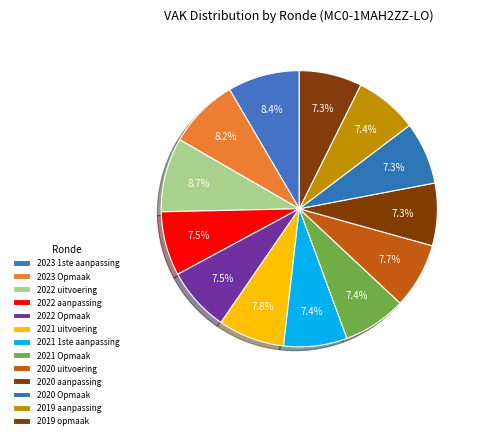

Approximately how many times larger is the value at 2023 1ste aanpassing compared to 2022 uitvoering?

1.0